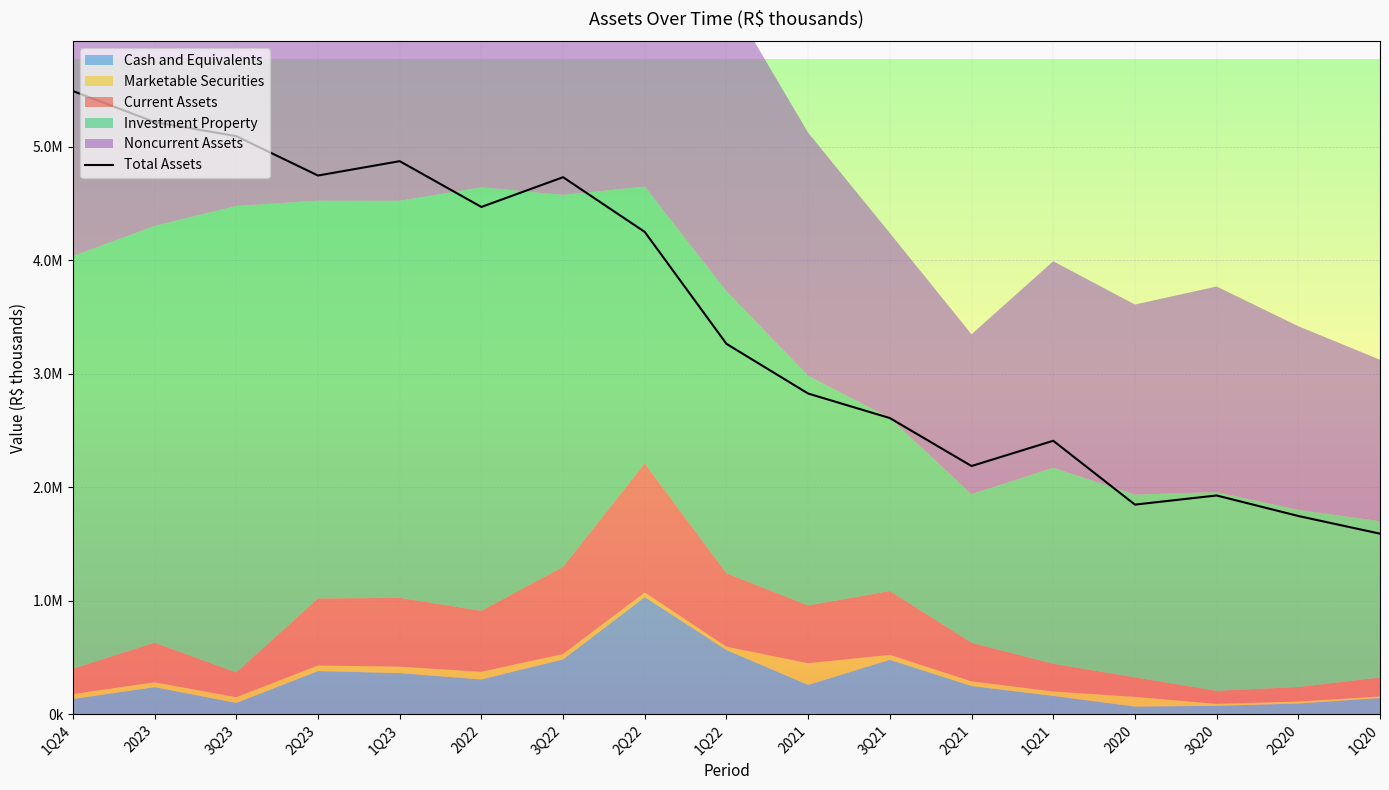

True or false: the data shows 3705197 at 3Q21.

False